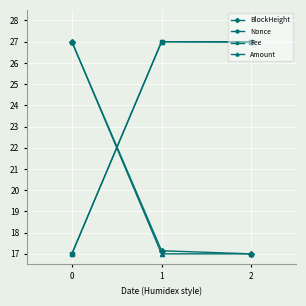

What are all the series names shown in the legend?

BlockHeight, Nonce, Fee, Amount